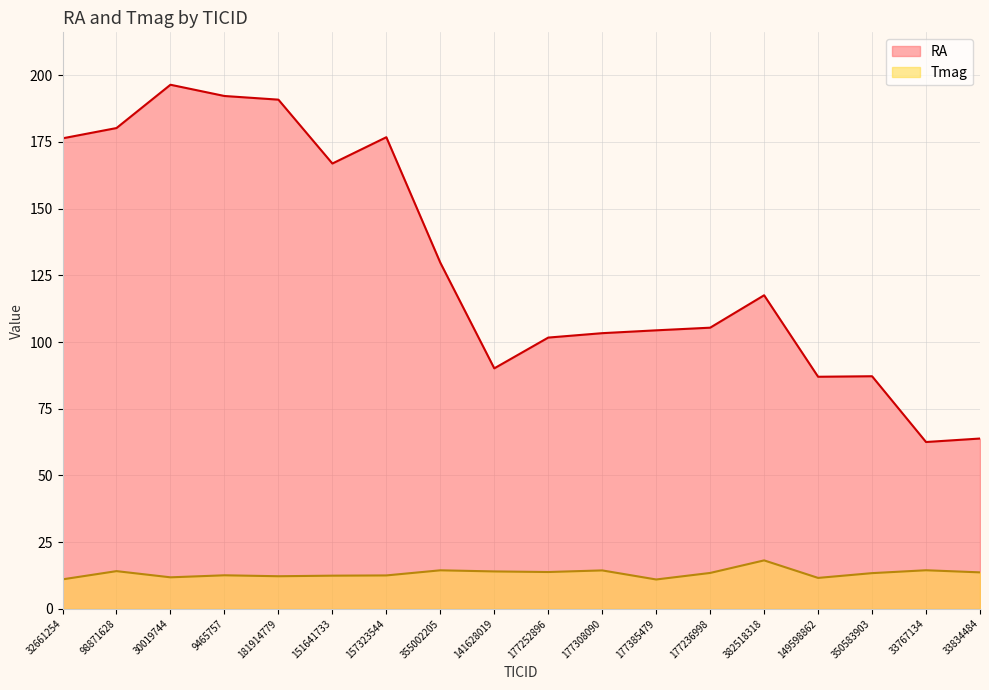

How many categories are shown in the chart?

18